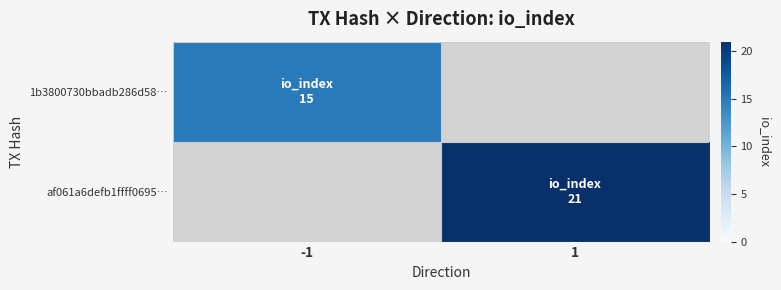

At which label does 1b3800730bbadb286d58… reach its minimum?

-1